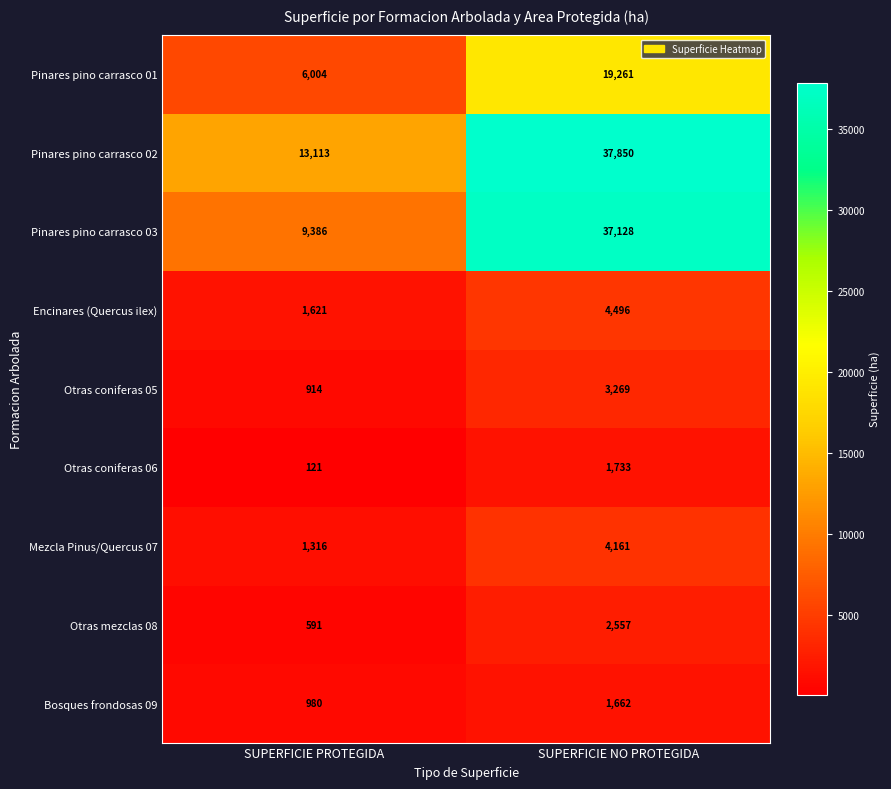

Read the Pinares pino carrasco 03 value at SUPERFICIE NO PROTEGIDA.

37128